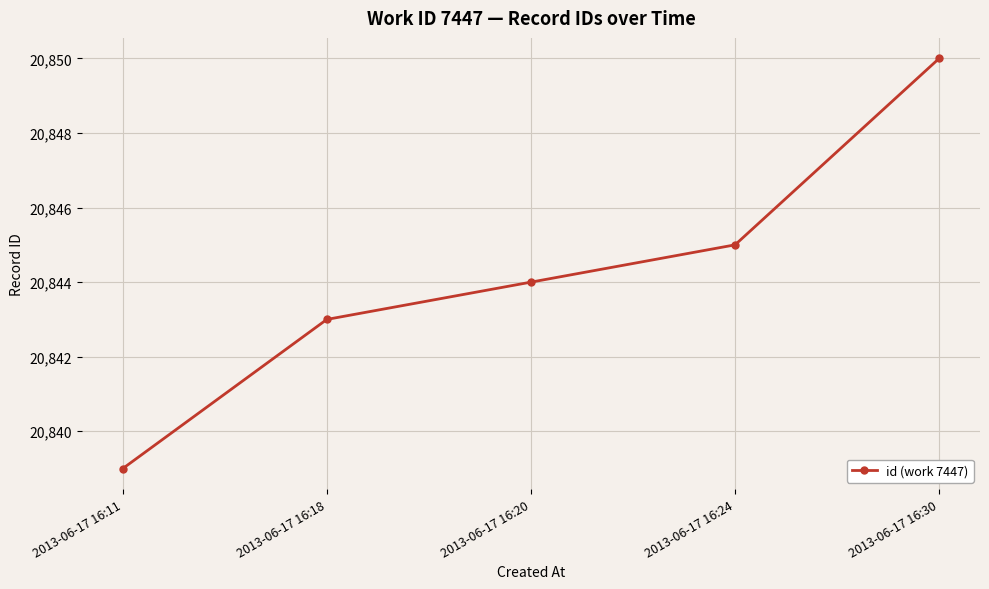

True or false: the data shows 11454 at 2013-06-17 16:20.

False